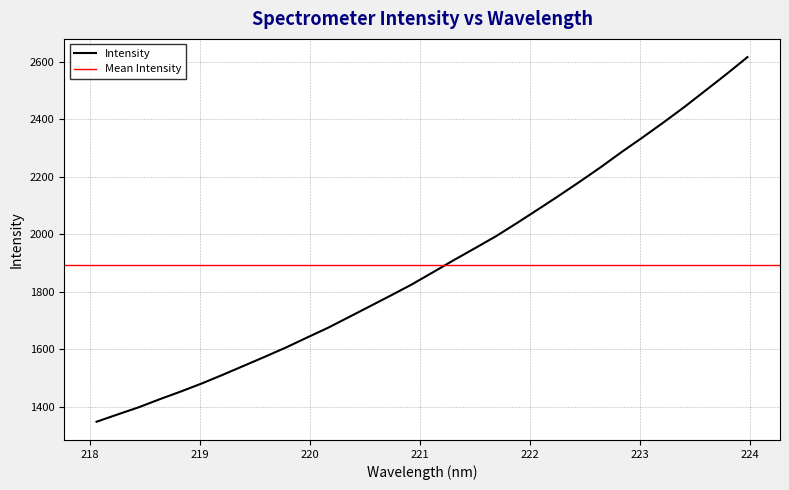

At which label is the value closest to 1982?

221.6902